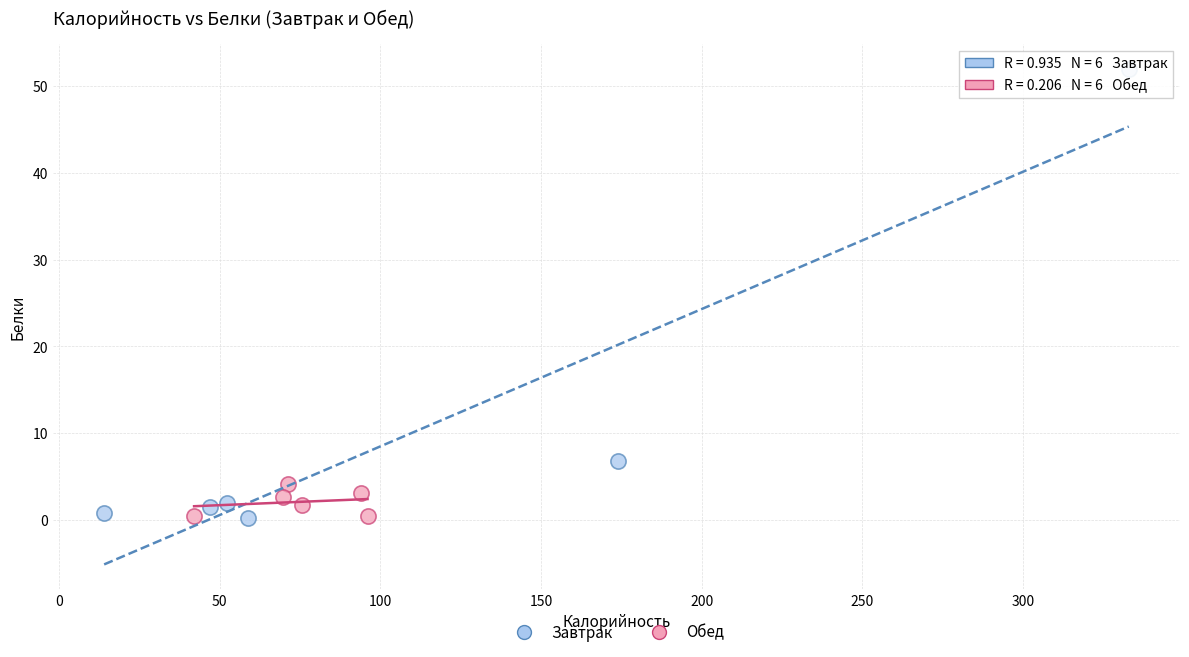

Which series has the widest spread of Y values?

Завтрак